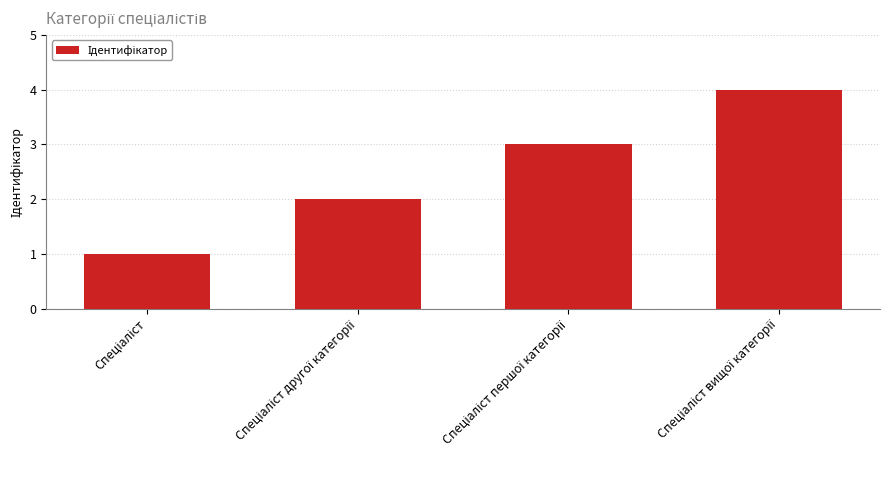

What is the maximum value shown in the chart?

4